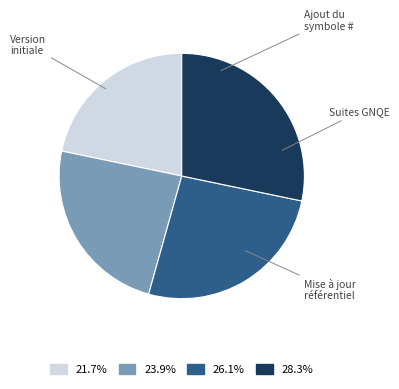

Does any single category account for the majority?

No